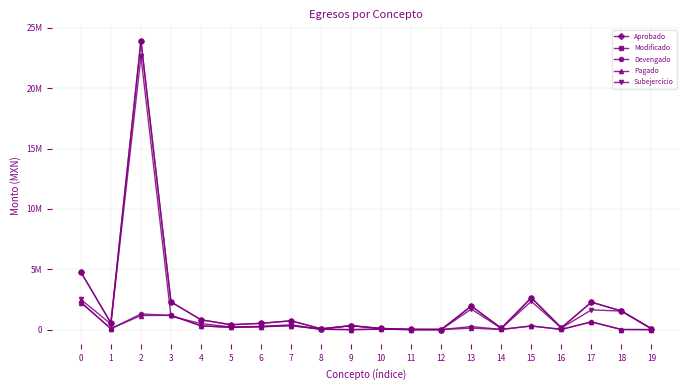

Reading left to right, what are all the values shown in this chart?

Aprobado: 4770488.0	549000.0	23935823.0	2294100.0	815452.7	407119.3	522933.9	730882.0	68000.0	328000.0	100000.0	13000.0	10000.0	1953000.0	118270.0	2645000.0	155000.0	2274530.0	1546000.0	73000.0
Modificado: 4770488.0	549000.0	23935823.0	2294100.0	815452.7	407119.3	522933.9	730882.0	68000.0	328000.0	100000.0	13000.0	10000.0	1953000.0	118270.0	2645000.0	155000.0	2274530.0	1546000.0	73000.0
Devengado: 2271006.9	82122.2	1295041.2	1183707.0	315634.7	184078.8	255283.7	332302.7	31049.0	0.0	39421.9	4821.7	6829.6	251587.0	17400.0	302254.8	20204.3	639724.4	9008.0	679.0
Pagado: 2242288.8	82122.2	1166868.2	1183707.0	315634.7	184078.8	226565.6	332302.7	31049.0	0.0	39421.9	4821.7	6829.6	124814.0	17400.0	302254.8	20204.3	639724.4	8700.0	679.0
Subejercicio: 2499481.1	466877.8	22640781.8	1110393.0	499818.0	223040.5	267650.3	398579.3	36951.0	328000.0	60578.1	8178.3	3170.4	1701413.0	100870.0	2342745.2	134795.7	1634805.6	1536992.0	72321.0